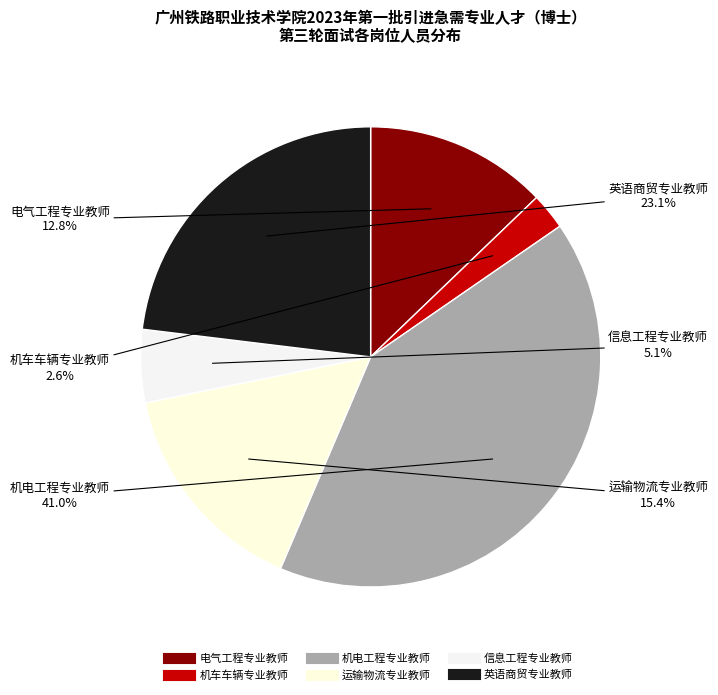

To the nearest percent, what percentage of the pie is 英语商贸专业教师?

23%